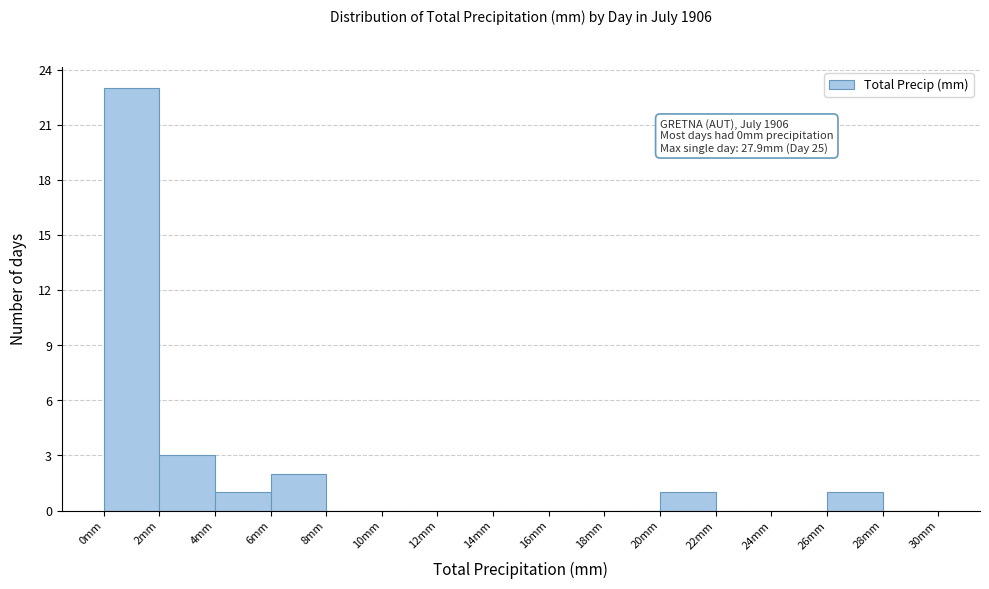

Over which range of the x-axis is the bar tallest?

0 to 2